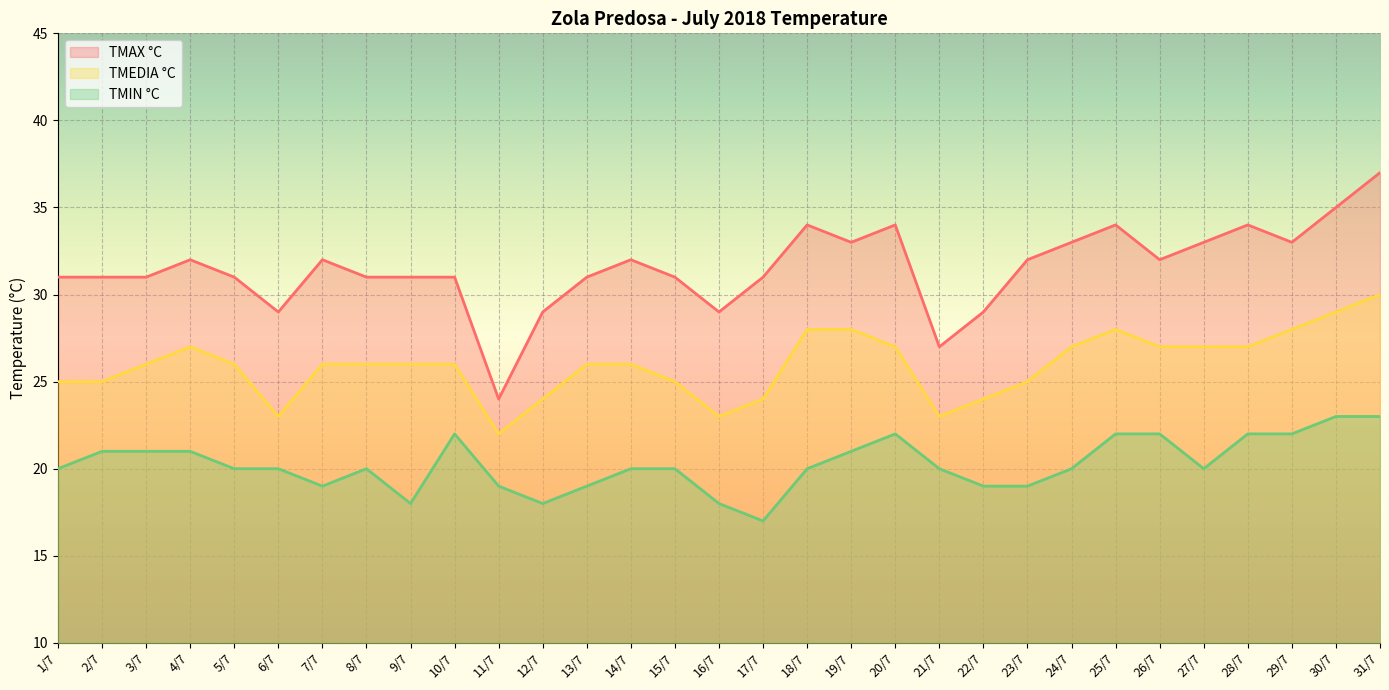

How many distinct data groups are displayed?

3